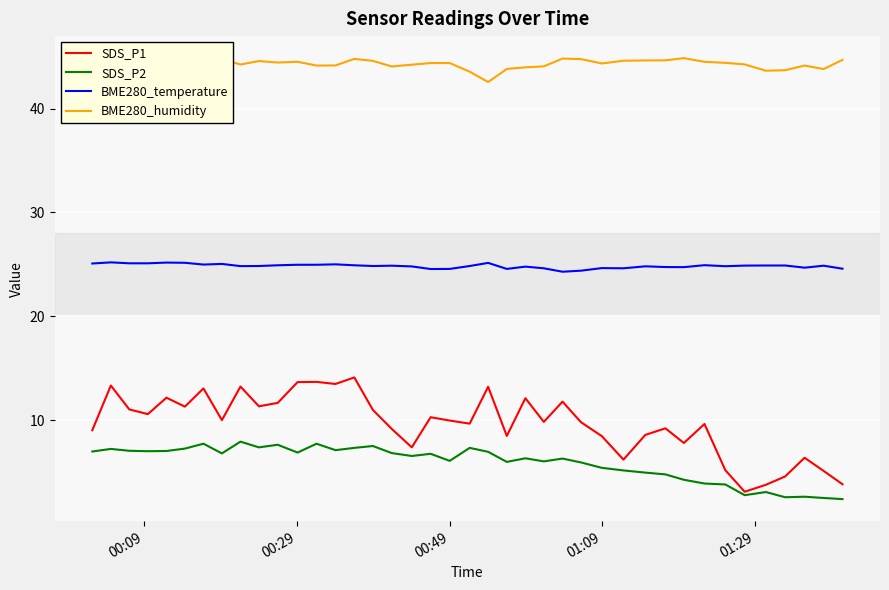

What is the lowest value of the SDS_P2 series?

2.4